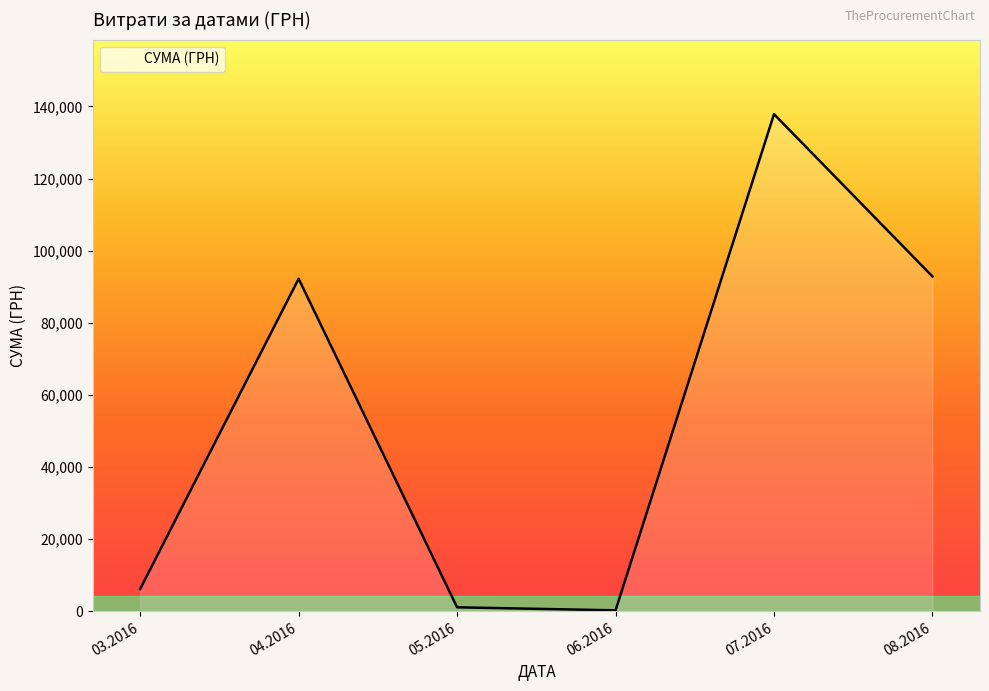

At which category does the data reach its first local peak?

04.2016